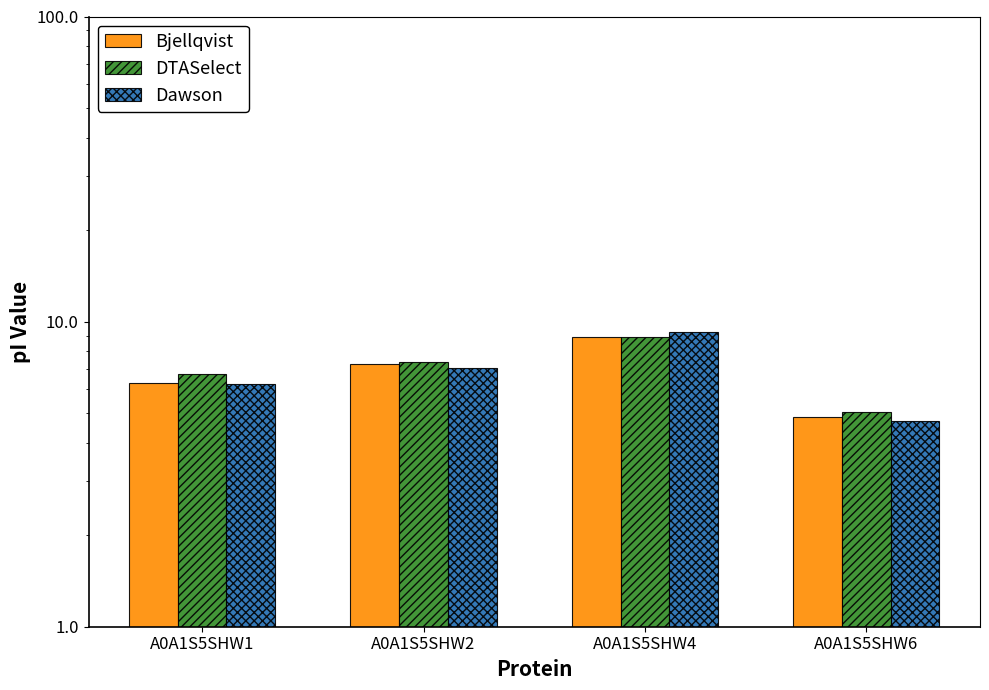

The value of Dawson at A0A1S5SHW4 is 9.2. True or false?

True